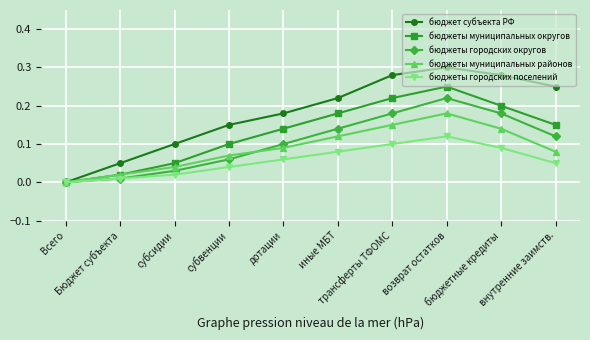

Count the number of data series in this chart.

5